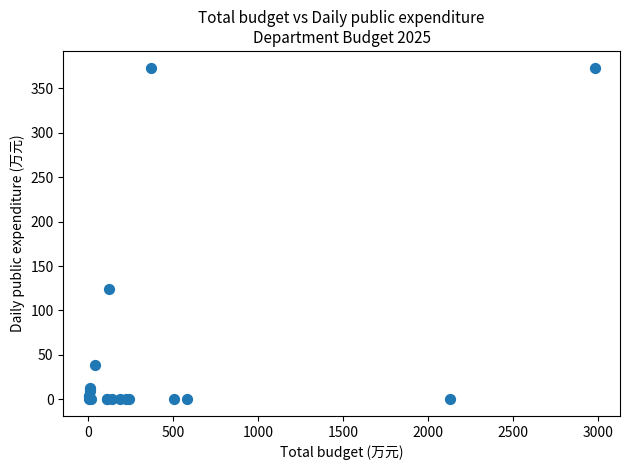

What Y value in the scatter plot is closest to 186?

123.7